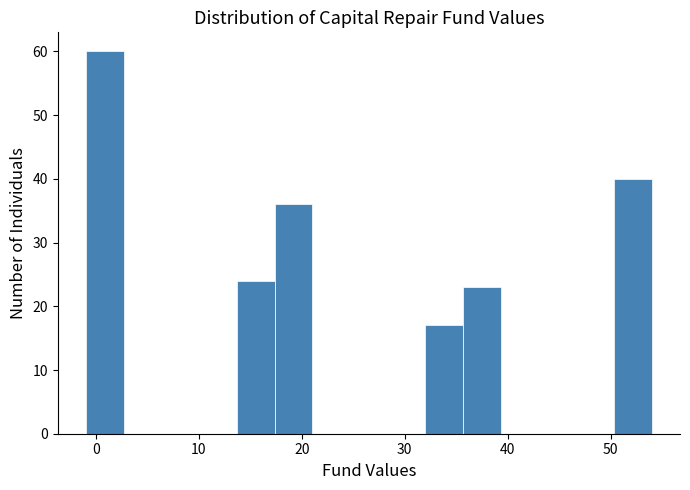

Around what value on the x-axis is the tallest bar? Give the approximate position of its centre, as read against the axis.

1